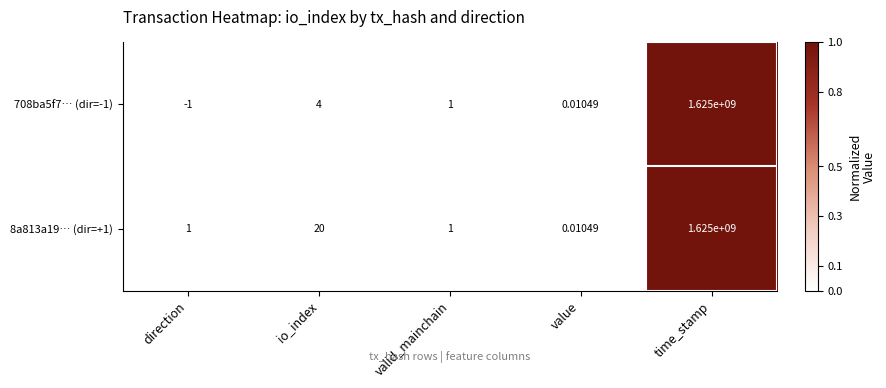

At which label does 708ba5f7… (dir=-1) first exceed 1?

io_index